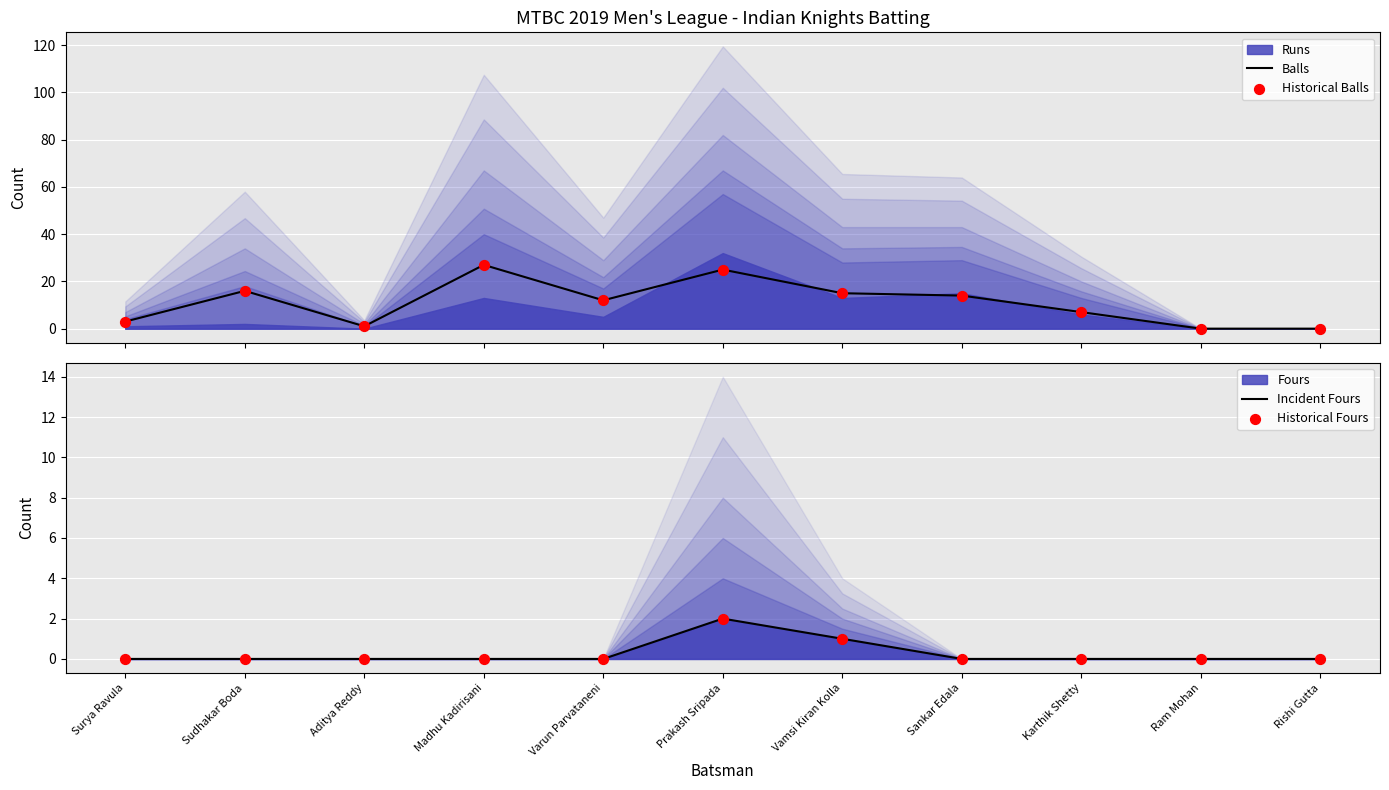

Which series has the largest total across all categories?

Balls